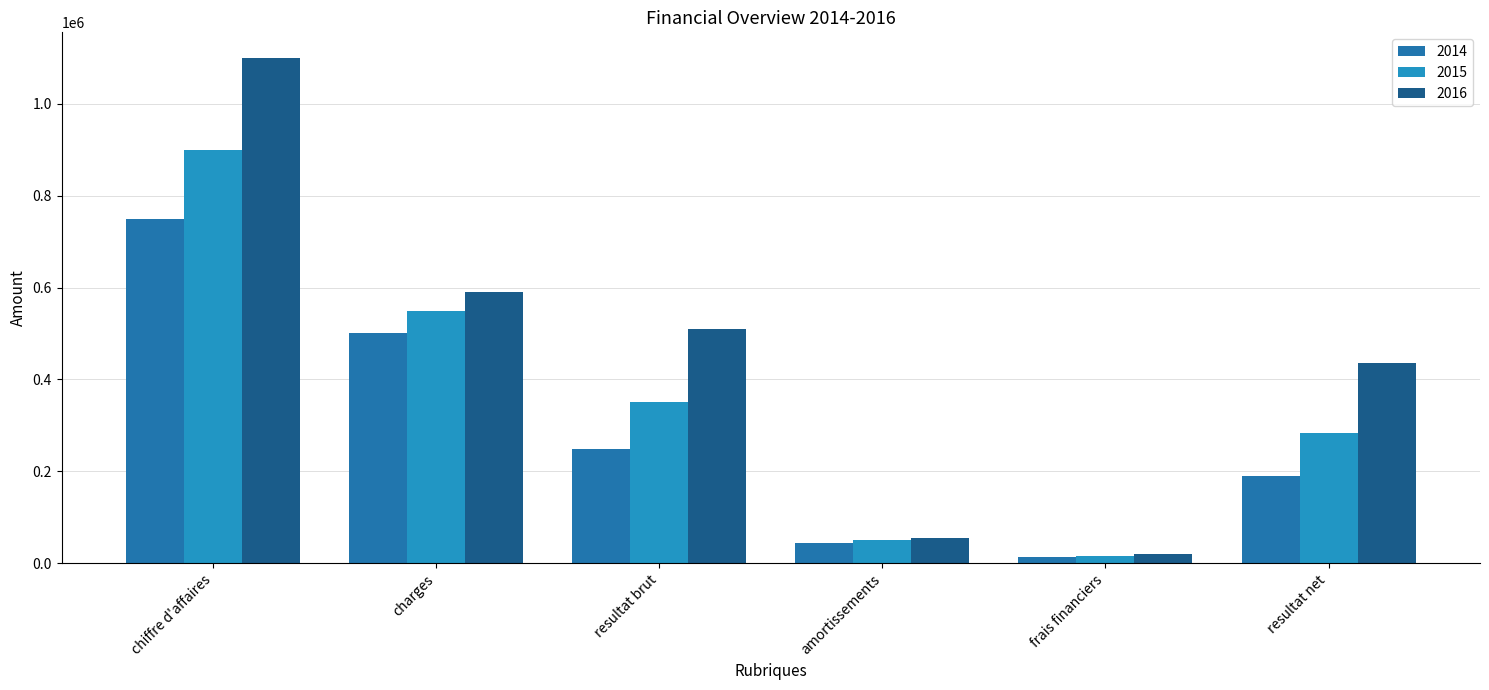

Which series has the largest total across all categories?

2016